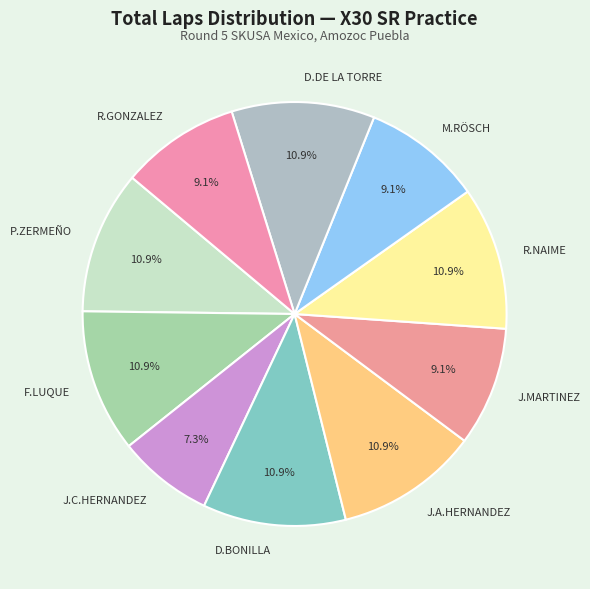

Which category has the smallest portion of the pie?

J.C.HERNANDEZ